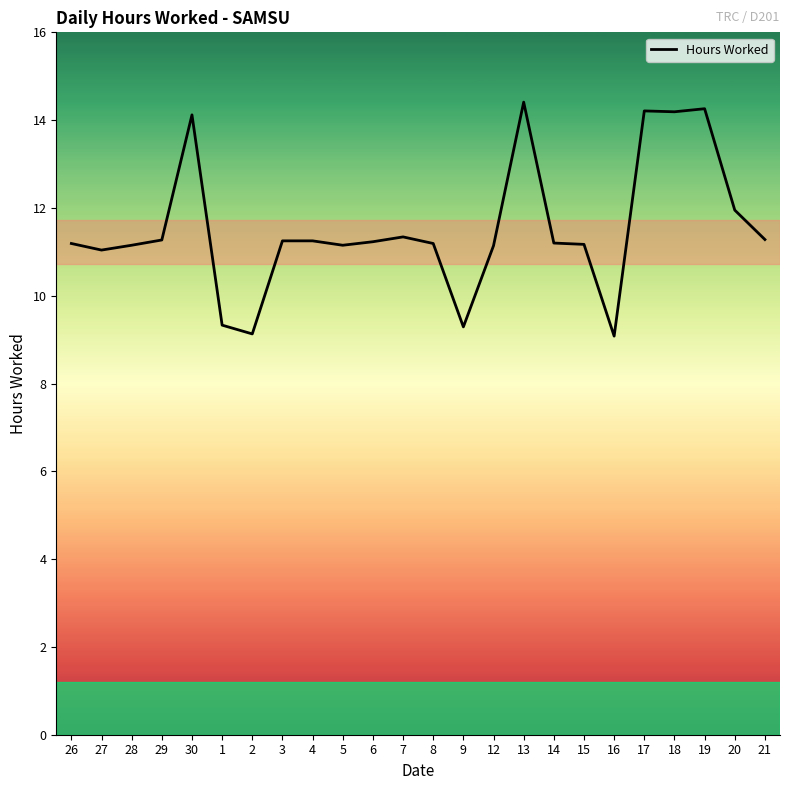

What is the ratio of the value at 19 to the value at 9?

1.5